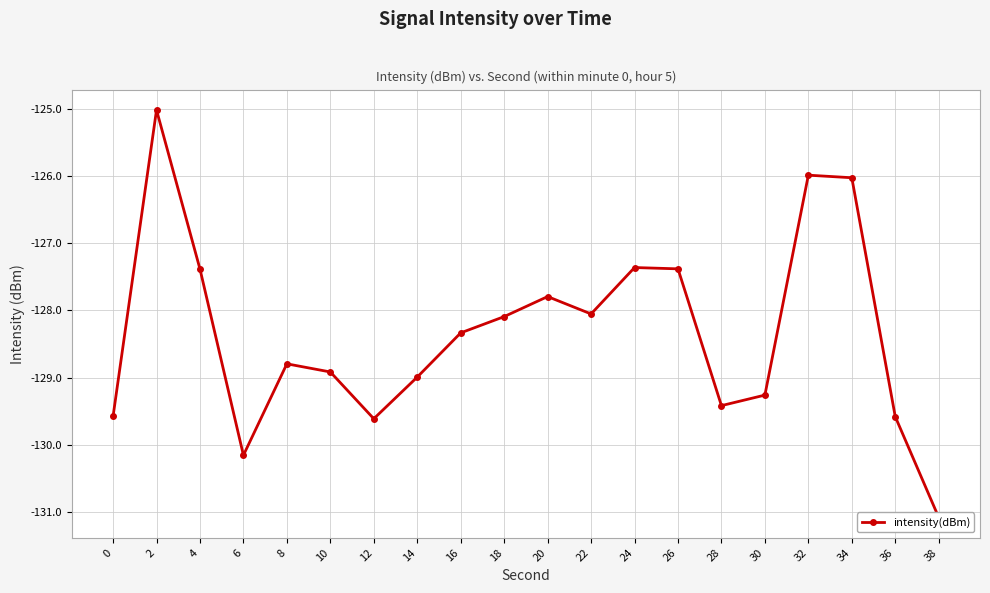

Reading right to left, list all the values displayed in this chart.

-131.1	-129.6	-126.0	-126.0	-129.3	-129.4	-127.4	-127.4	-128.1	-127.8	-128.1	-128.3	-129.0	-129.6	-128.9	-128.8	-130.2	-127.4	-125.0	-129.6